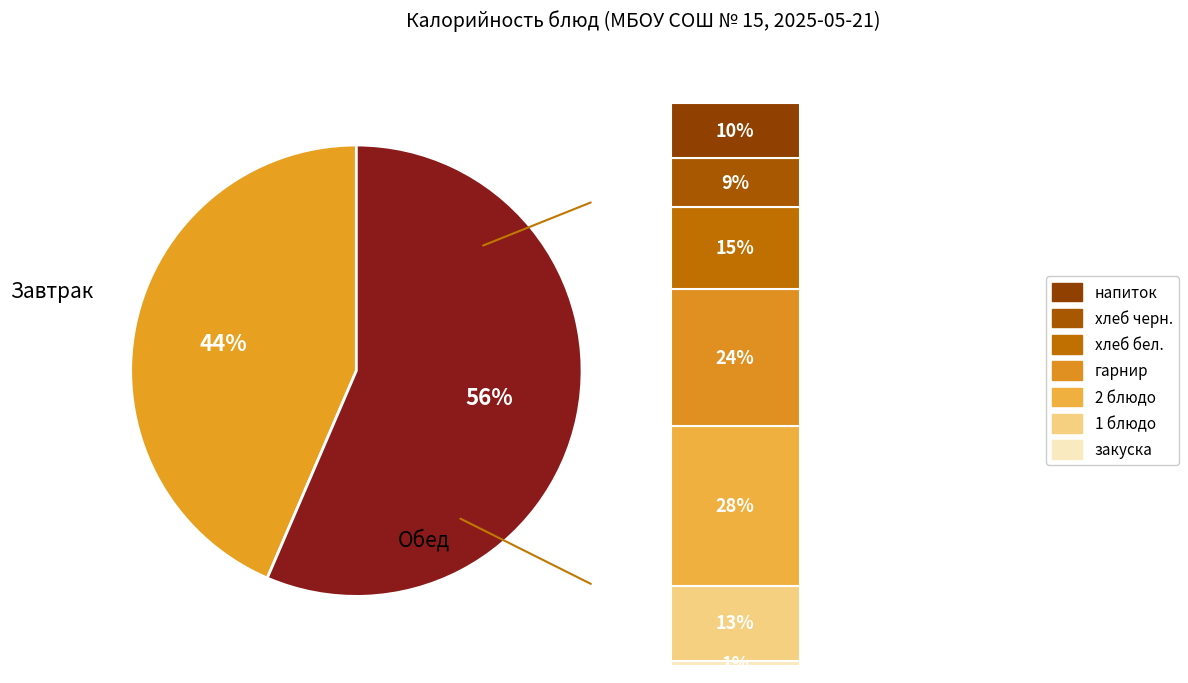

What percentage is the Завтрак (гарнир) slice, to the nearest percent?

14%